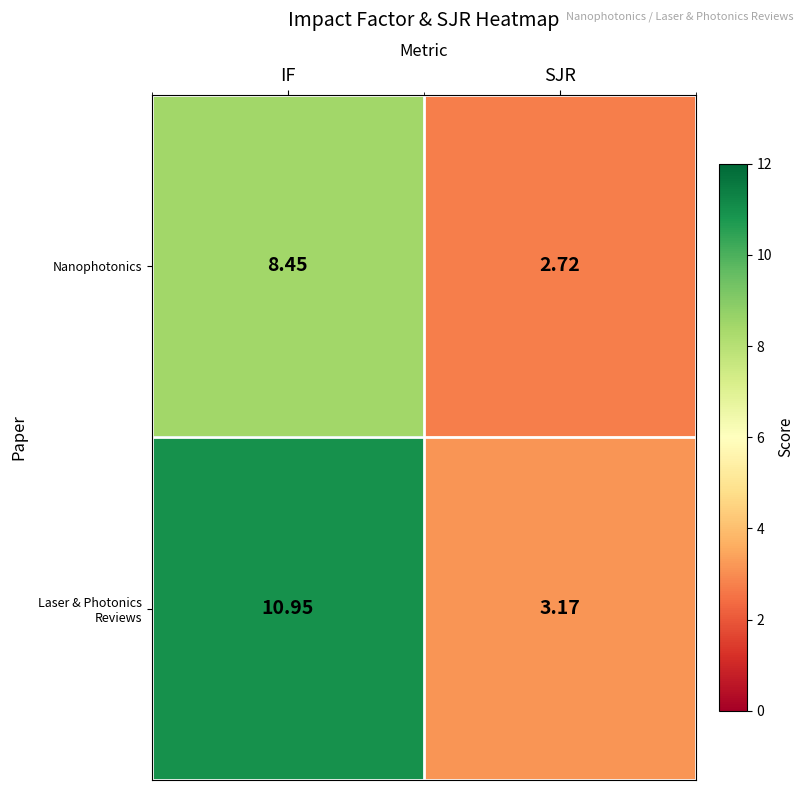

Which series has the largest total across all categories?

Laser & Photonics Reviews